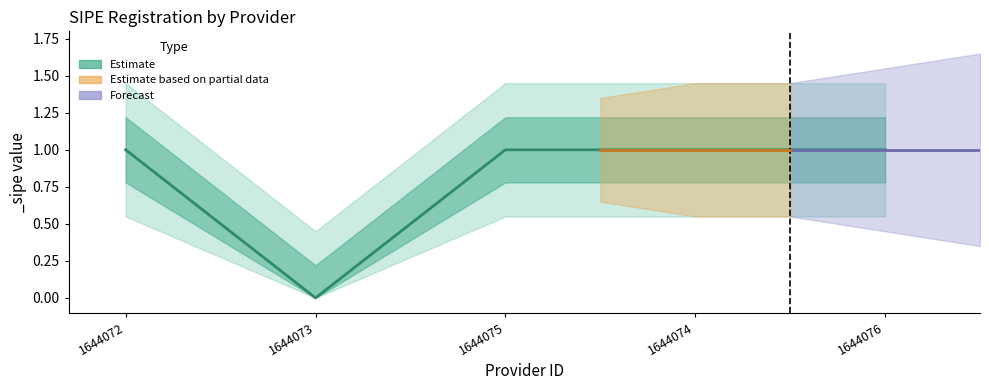

List the labels in order of value, largest first.

1644072, 1644075, 1644074, 1644076, 1644073